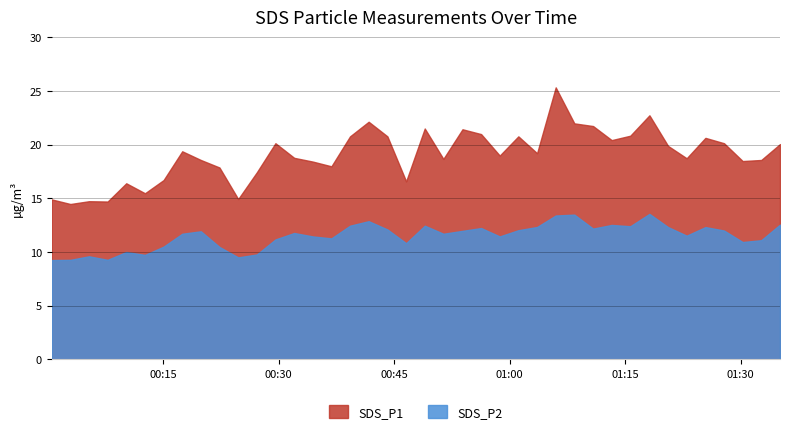

Which series has the widest spread of values?

SDS_P1